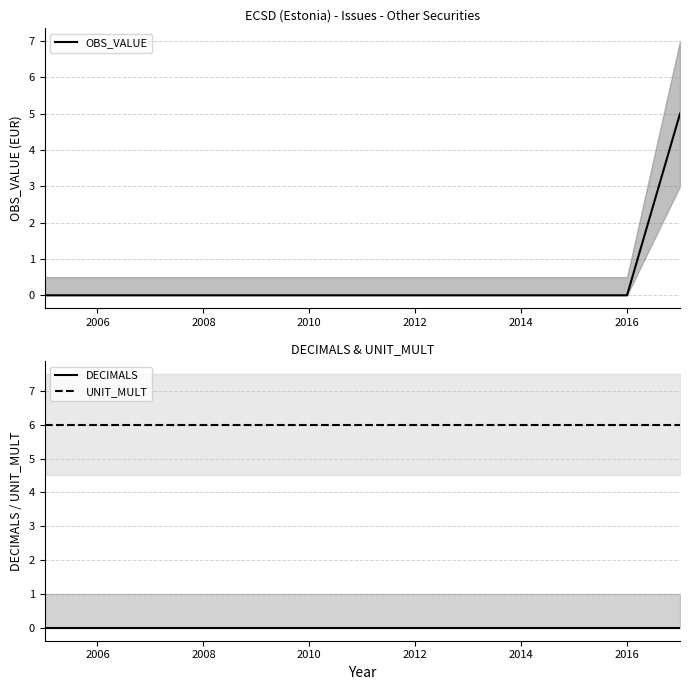

The value of OBS_VALUE at 2006 is 0. True or false?

True